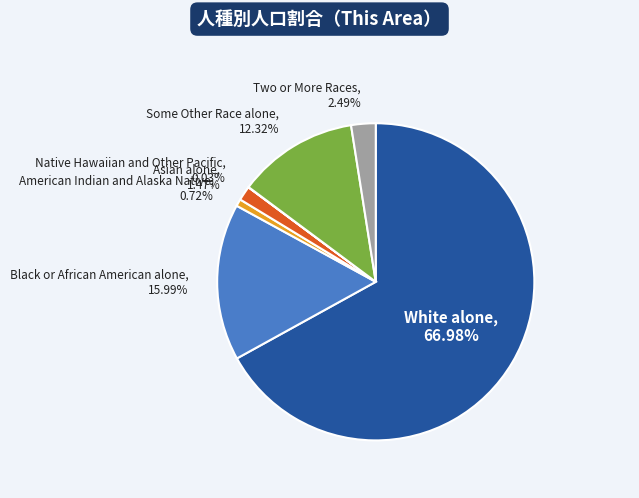

Which category has the biggest portion of the pie?

White alone